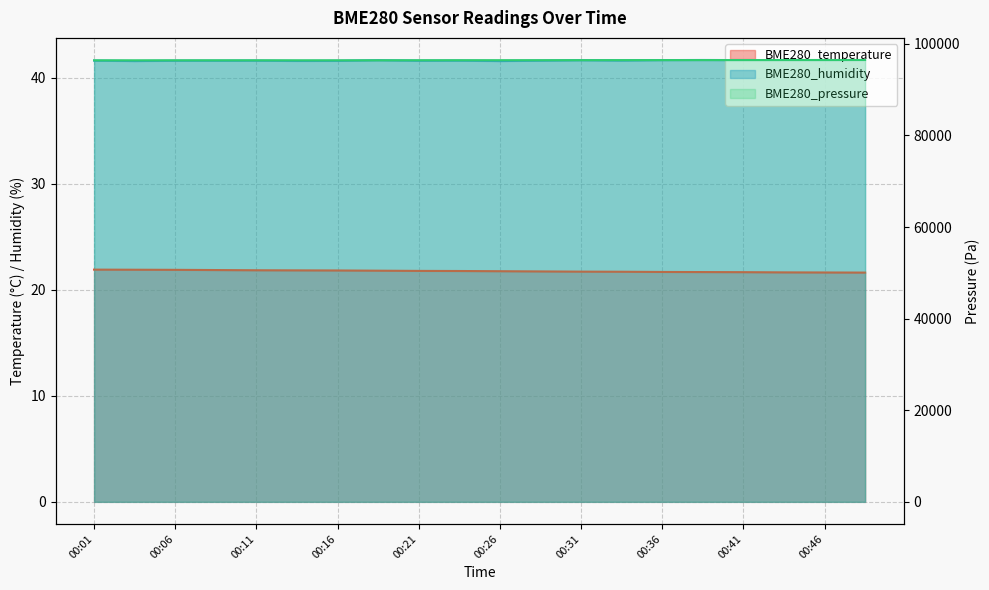

At 00:19, list the series in order from largest to smallest.

BME280_pressure, BME280_humidity, BME280_temperature